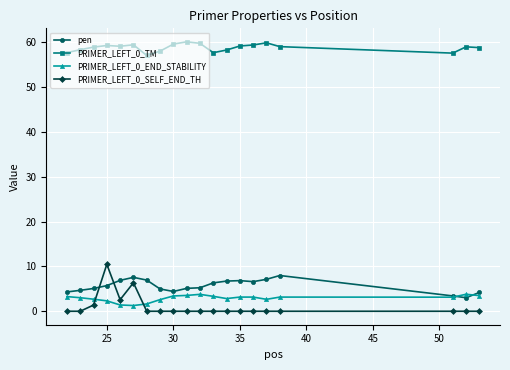

At how many categories does at least one series exceed 50?

20